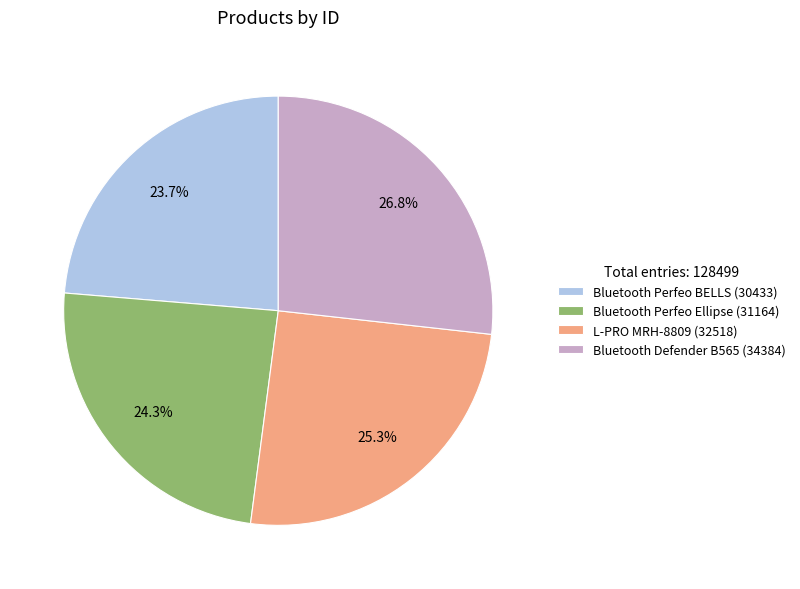

Does Bluetooth Defender B565 represent more than half of the total?

No